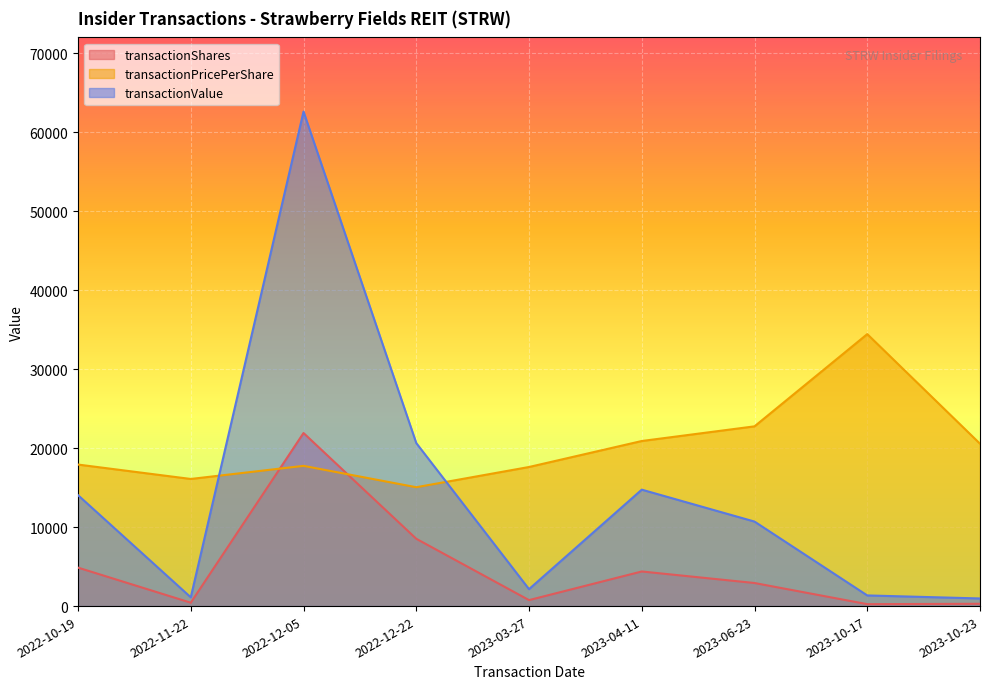

Reading right to left, list all the values displayed in this chart.

transactionShares: 2023-10-23=292.3	2023-10-17=243.6	2023-06-23=2923.2	2023-04-11=4384.8	2023-03-27=757.6	2022-12-22=8526.0	2022-12-05=21924.0	2022-11-22=428.7	2022-10-19=4872.0
transactionPricePerShare: 2023-10-23=20569.1	2023-10-17=34452.0	2023-06-23=22768.1	2023-04-11=20910.8	2023-03-27=17618.7	2022-12-22=15056.8	2022-12-05=17761.9	2022-11-22=16103.1	2022-10-19=17927.8
transactionValue: 2023-10-23=967.0	2023-10-17=1350.0	2023-06-23=10706.0	2023-04-11=14749.0	2023-03-27=2147.0	2022-12-22=20650.0	2022-12-05=62640.0	2022-11-22=1111.0	2022-10-19=14050.0